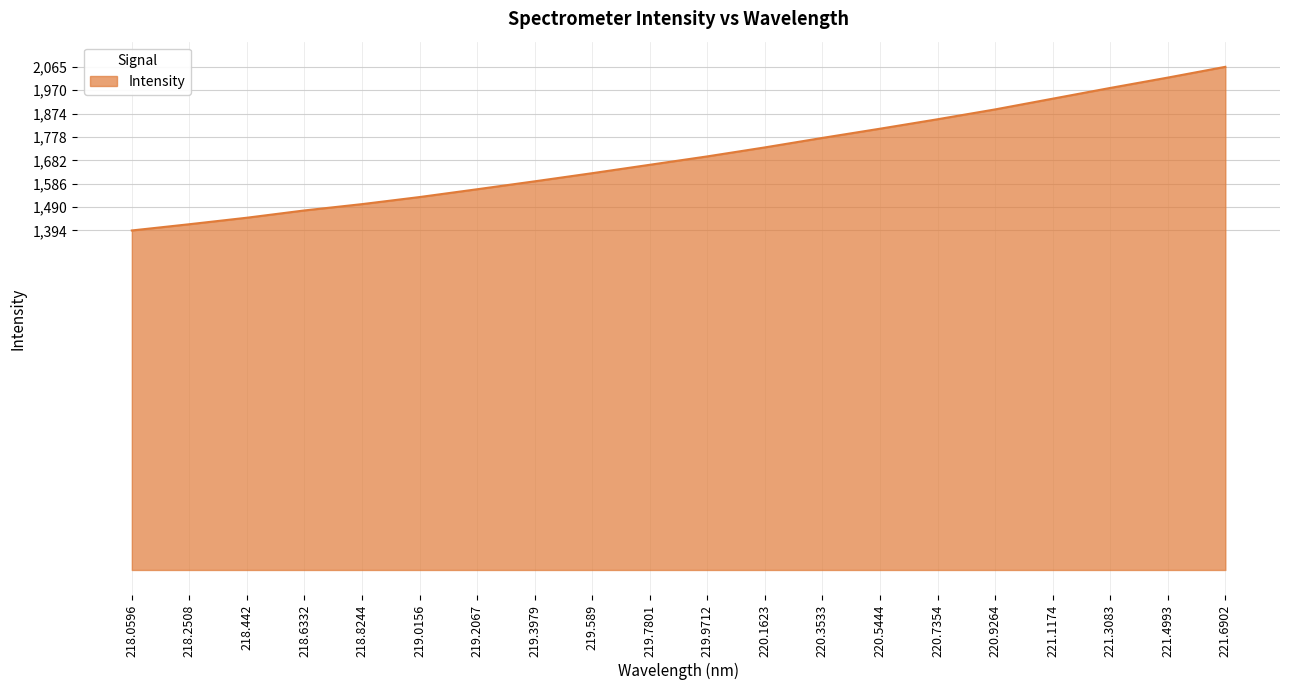

Is it true that the value at 219.589 is 378.4?

False